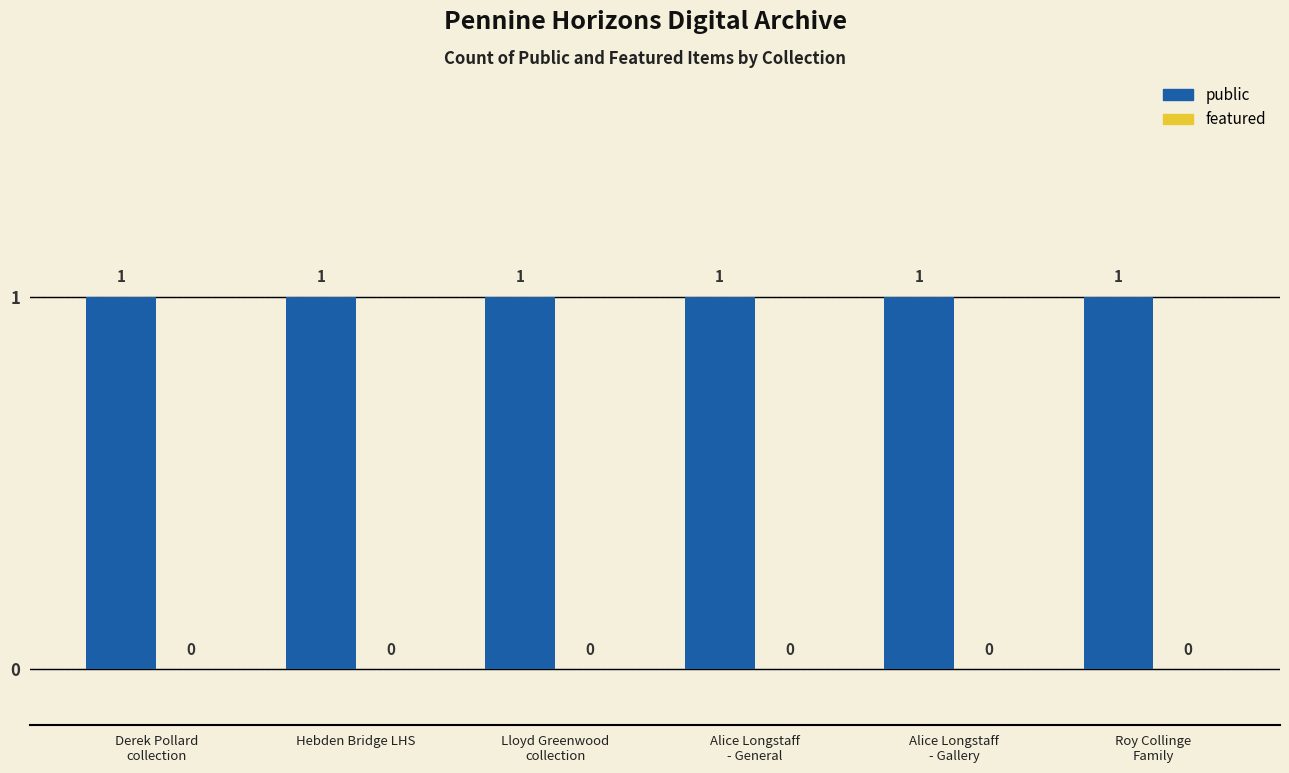

Reading right to left, transcribe all the data shown in this chart.

public: 1	1	1	1	1	1
featured: 0	0	0	0	0	0